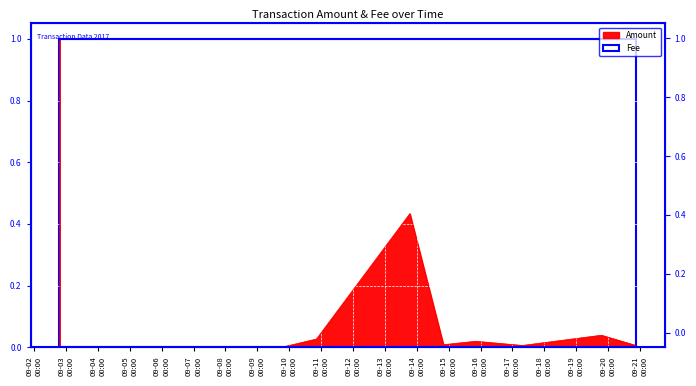

What is the difference between the maximum and second lowest values?

1.0